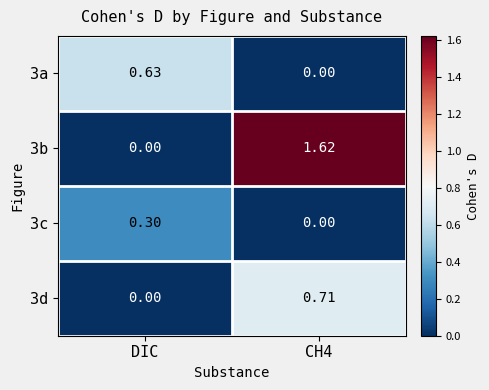

Is the value of 3b at CH4 greater than the value of 3c at DIC?

Yes